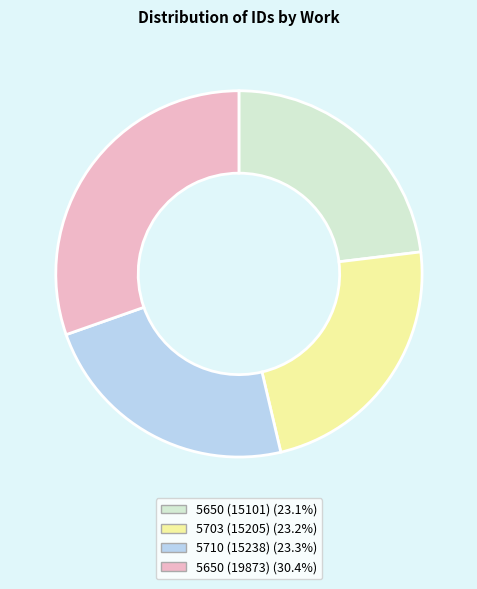

Is it true that 5703 (15205) is 30% of the pie?

False